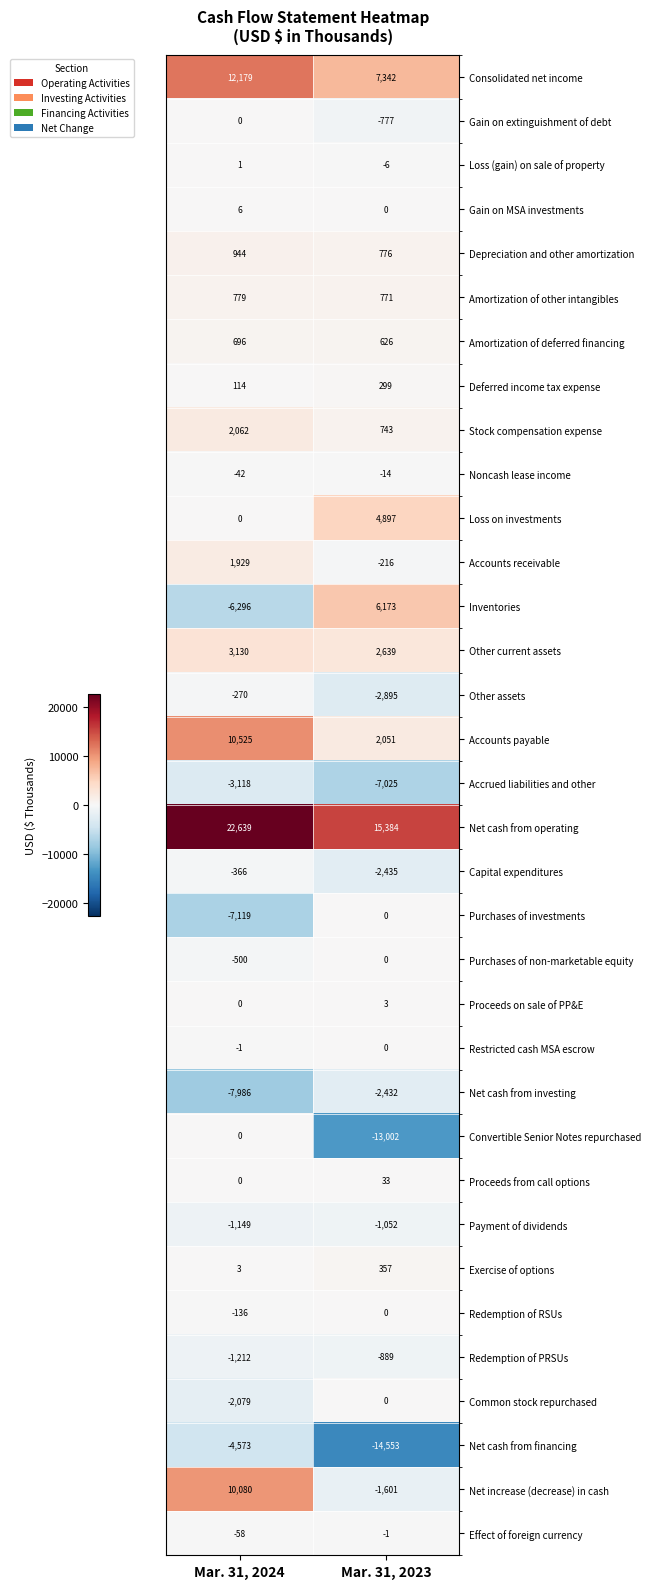

How many series are shown in this chart?

34